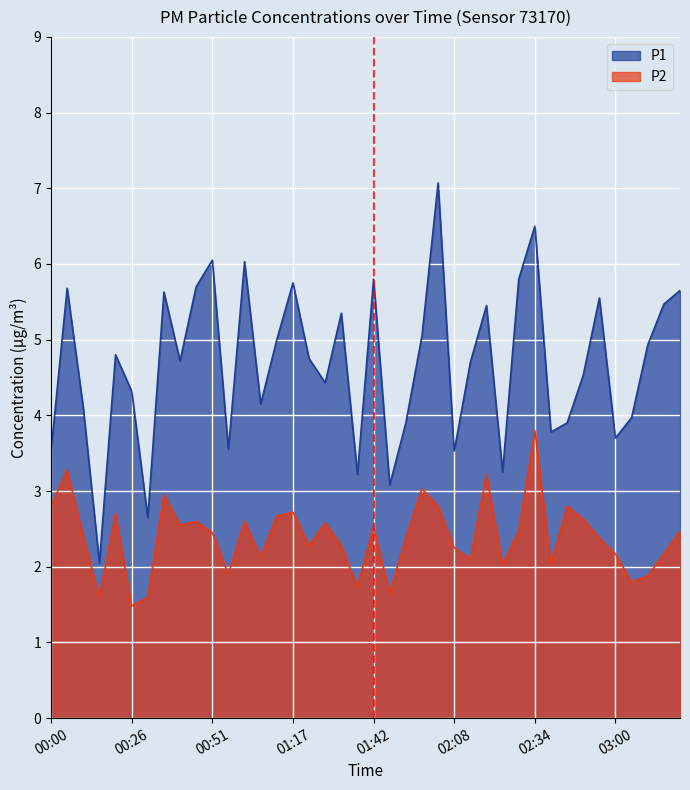

At which label does P2 reach its minimum?

00:26